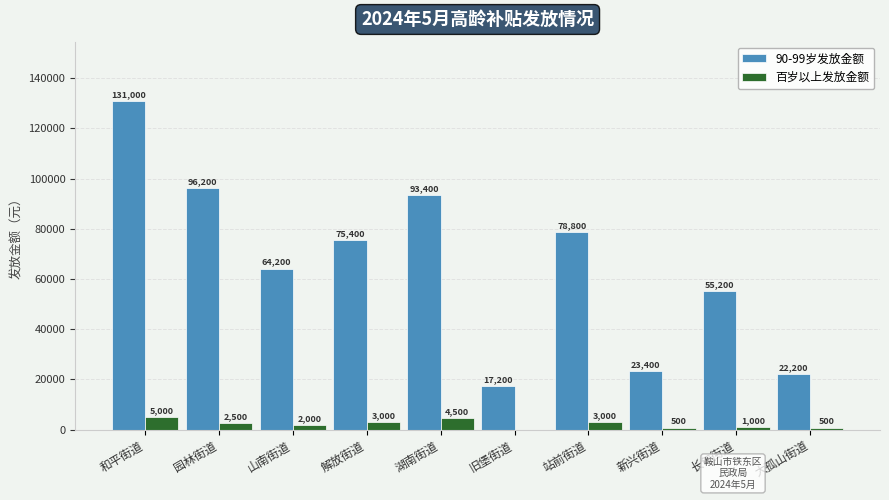

Which series has the widest spread of values?

90-99岁发放金额